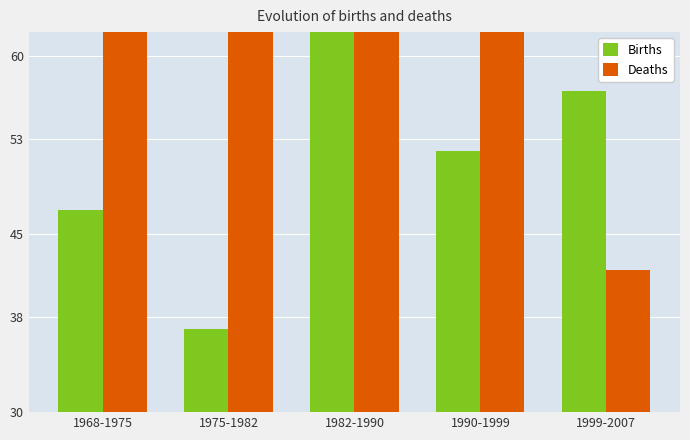

What is the sum of the Deaths values at 1968-1975 and 1990-1999?

139